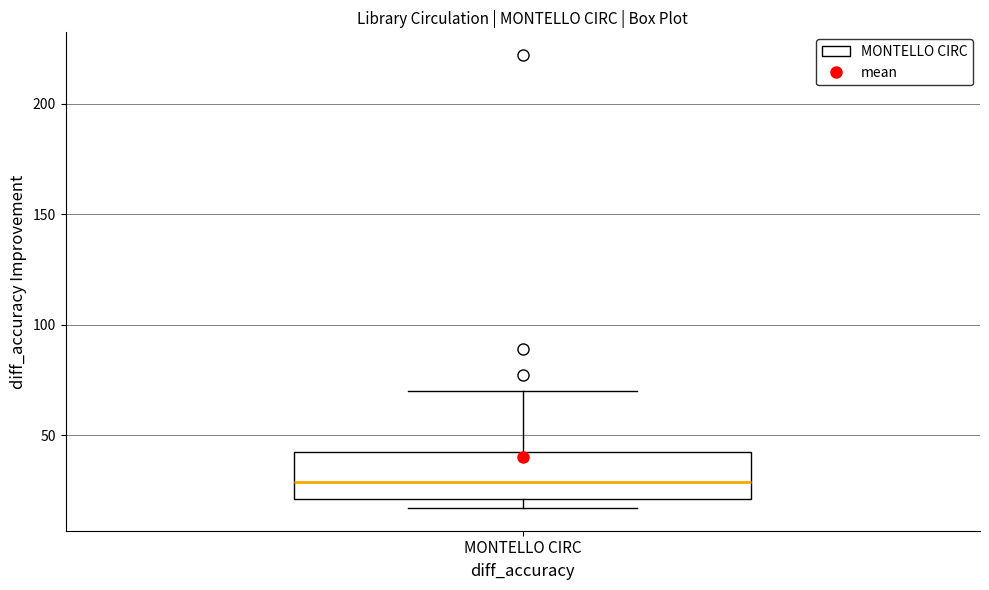

Where is the upper edge of the box for MONTELLO CIRC on the y-axis? The values are not printed on the chart, so give them approximately, as read against the axis.

45